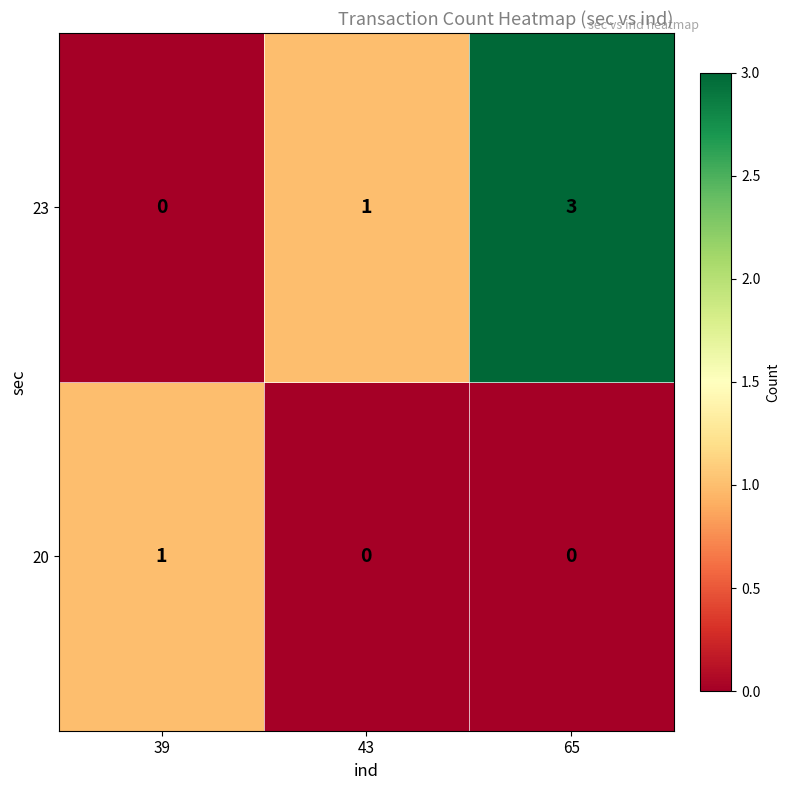

Which series has the widest spread of values?

23